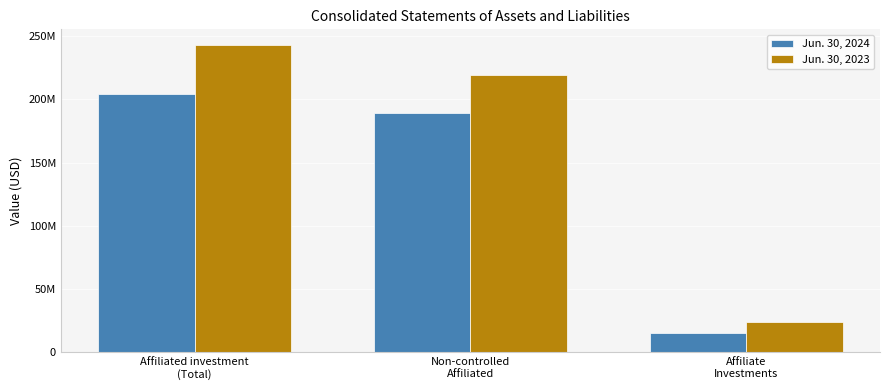

The Jun. 30, 2023 series shows 23979565 at Affiliate
Investments. True or false?

True